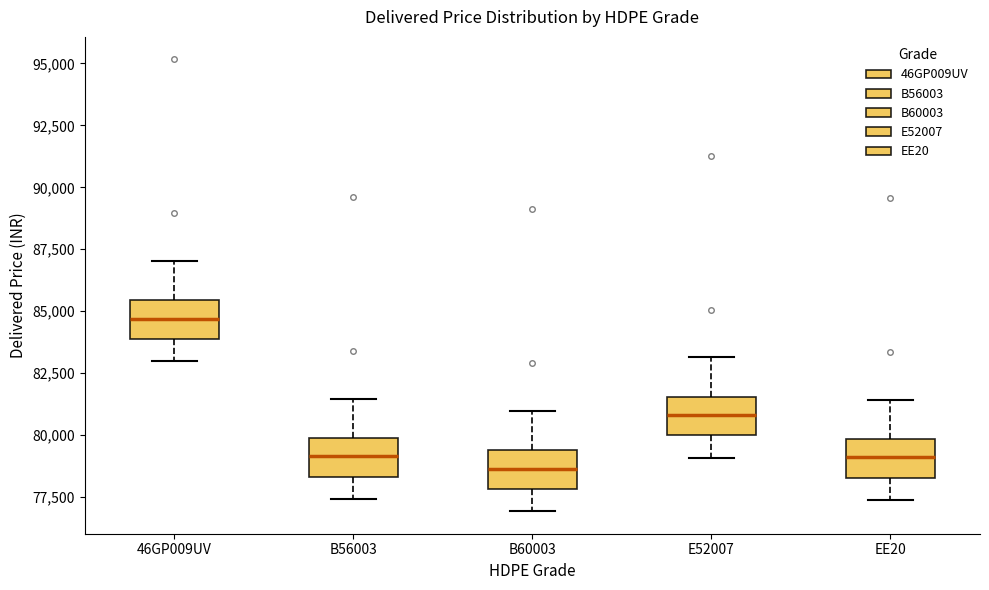

Reading left to right, transcribe this box plot: for each box, give where its median line is, the range the box spans, and where its two whiskers end, as read against the y-axis. The values are not printed on the chart, so give them approximately, as read against the axis.

46GP009UV: median 84500, box 84000 to 85500, whiskers 83000 to 87000
B56003: median 79000, box 78500 to 80000, whiskers 77500 to 81500
B60003: median 78500, box 78000 to 79500, whiskers 77000 to 81000
E52007: median 81000, box 80000 to 81500, whiskers 79000 to 83000
EE20: median 79000, box 78500 to 80000, whiskers 77500 to 81500